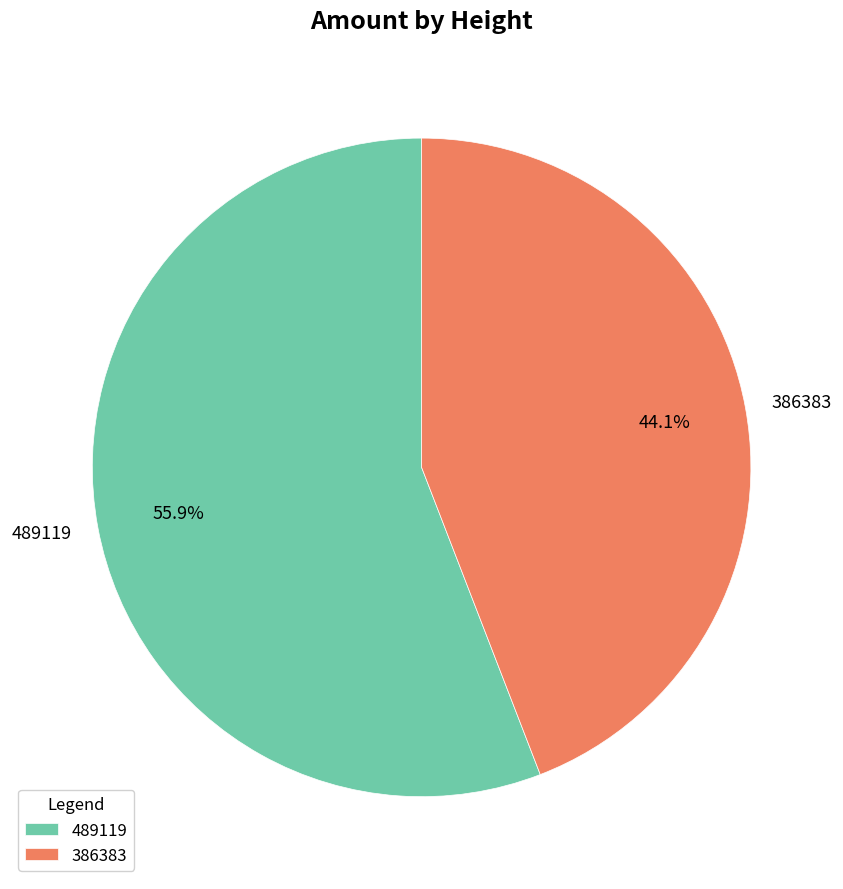

What is the total percentage of 386383 and 489119?

100.0%